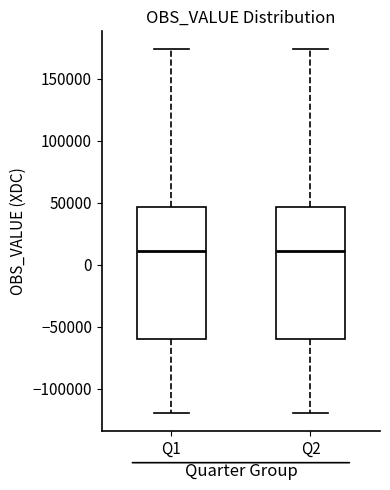

Reading left to right, transcribe this box plot: for each box, give where its median line is, the range the box spans, and where its two whiskers end, as read against the y-axis. The values are not printed on the chart, so give them approximately, as read against the axis.

Q1: median 10000, box -60000 to 45000, whiskers -120000 to 175000
Q2: median 10000, box -60000 to 45000, whiskers -120000 to 175000